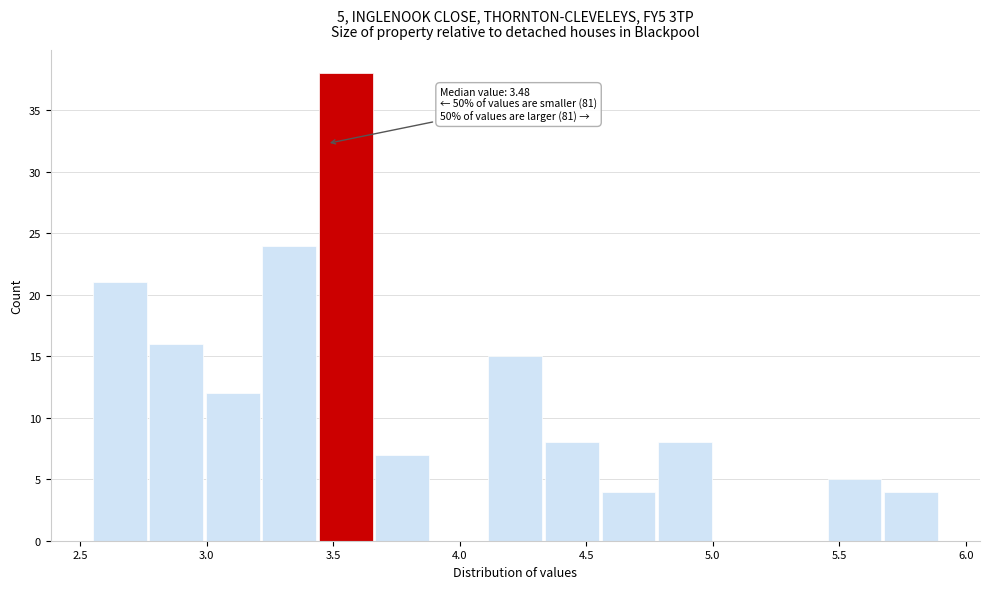

Which range on the x-axis has the tallest bar?

3.45 to 3.65